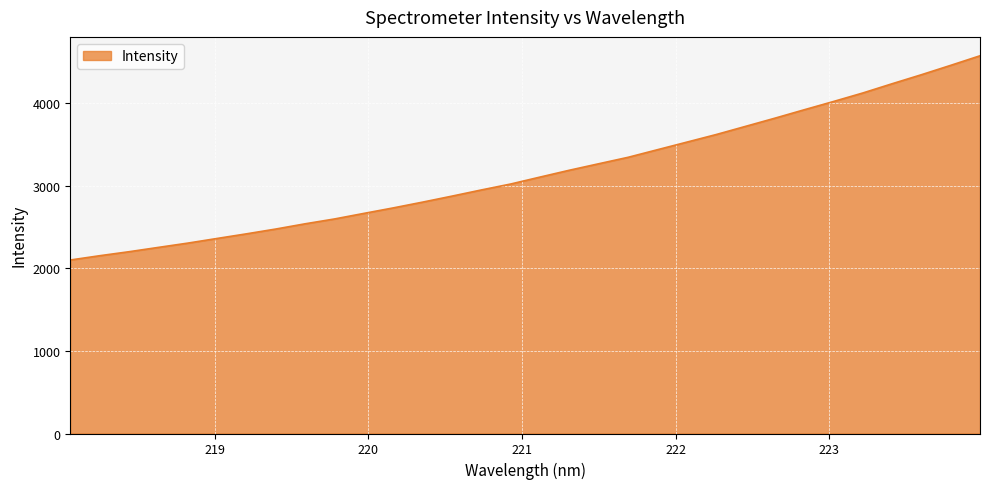

What is the maximum value shown in the chart?

4572.9